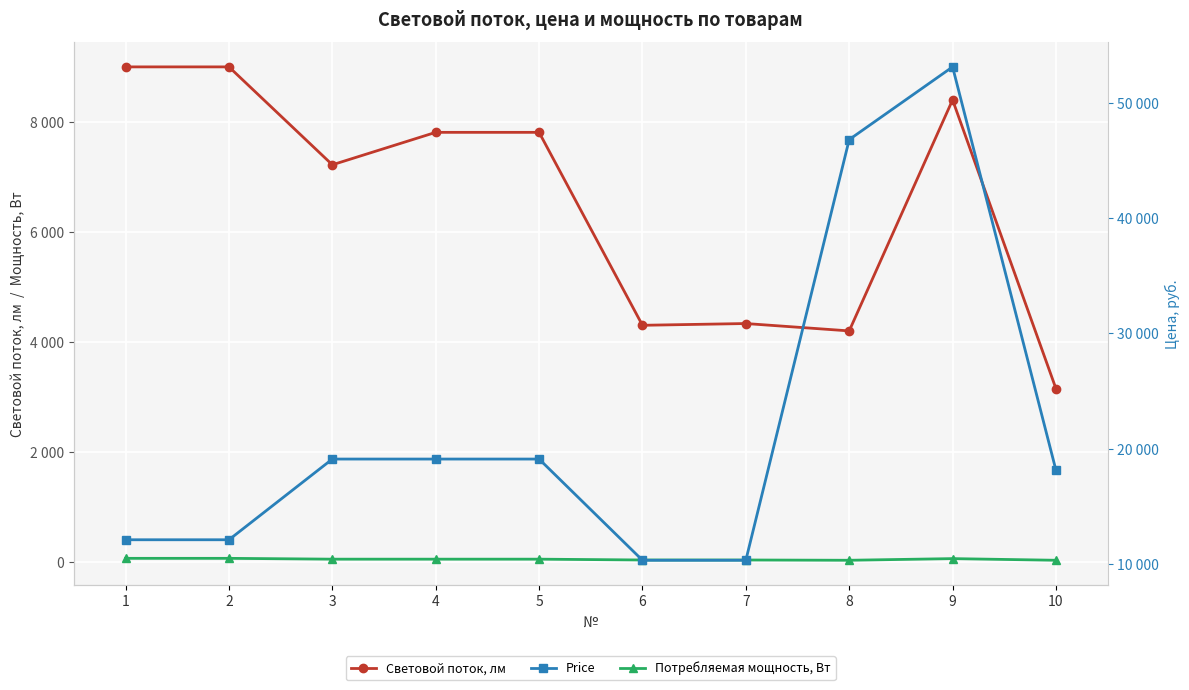

Reading right to left, what are all the values shown in this chart?

Световой поток, лм: 10=3150	9=8400	8=4200	7=4334	6=4302	5=7810	4=7810	3=7220	2=9000	1=9000
Потребляемая мощность, Вт: 10=30	9=60	8=30	7=35	6=35	5=50	4=50	3=50	2=65	1=65
Price: 10=18150	9=53100	8=46800	7=10350	6=10350	5=19120	4=19120	3=19120	2=12127	1=12127